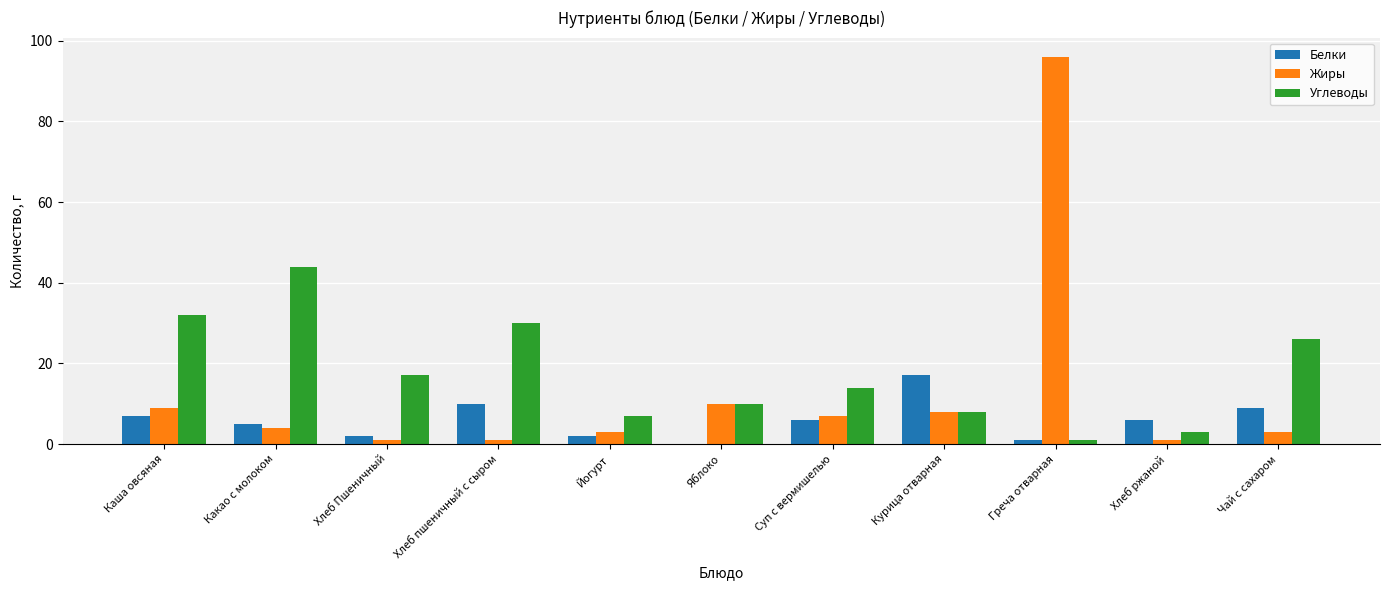

Reading right to left, extract all data points from this chart.

Белки: Чай с сахаром=9	Хлеб ржаной=6	Греча отварная=1	Курица отварная=17	Суп с вермишелью=6	Яблоко=0	Йогурт=2	Хлеб пшеничный с сыром=10	Хлеб Пшеничный=2	Какао с молоком=5	Каша овсяная=7
Жиры: Чай с сахаром=3	Хлеб ржаной=1	Греча отварная=96	Курица отварная=8	Суп с вермишелью=7	Яблоко=10	Йогурт=3	Хлеб пшеничный с сыром=1	Хлеб Пшеничный=1	Какао с молоком=4	Каша овсяная=9
Углеводы: Чай с сахаром=26	Хлеб ржаной=3	Греча отварная=1	Курица отварная=8	Суп с вермишелью=14	Яблоко=10	Йогурт=7	Хлеб пшеничный с сыром=30	Хлеб Пшеничный=17	Какао с молоком=44	Каша овсяная=32